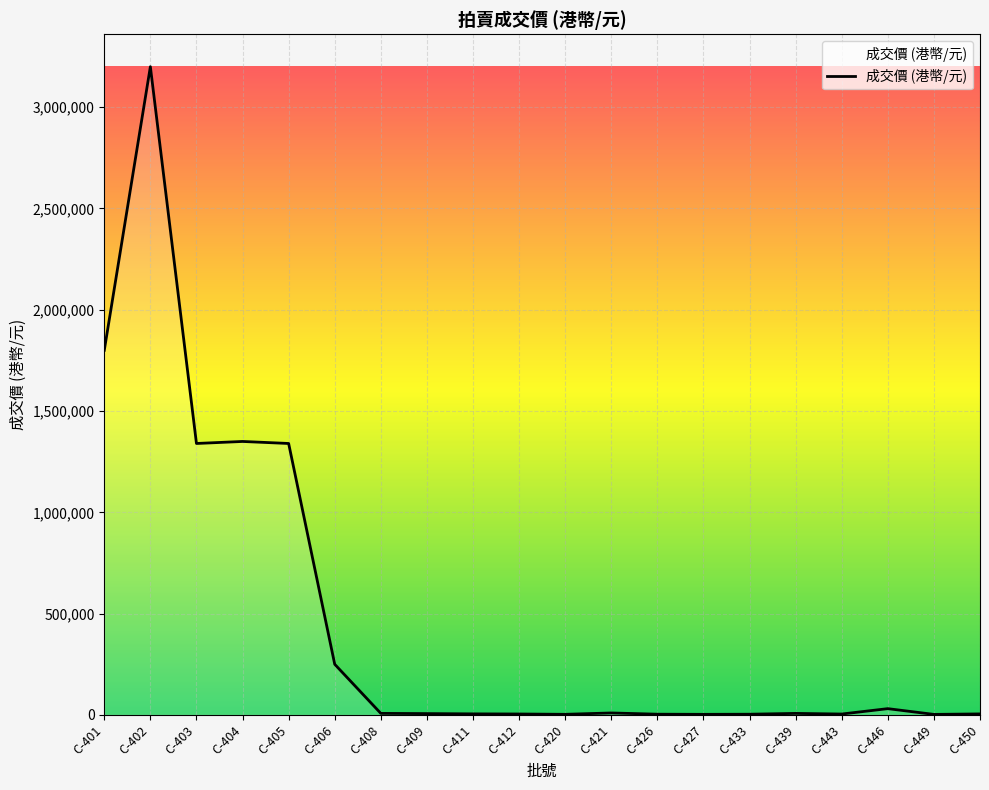

At which label is the value closest to 1601300?

C-401